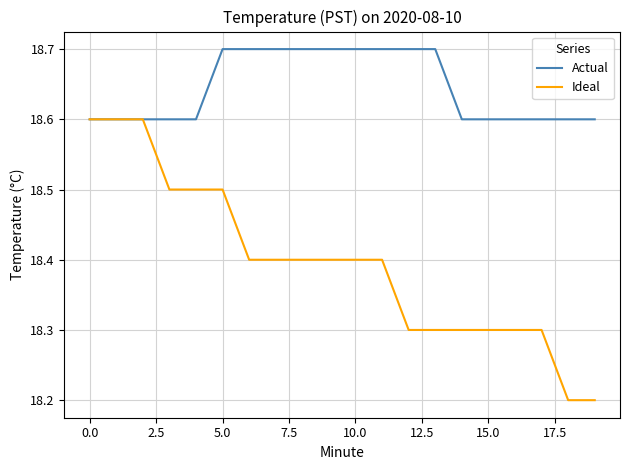

What are all the series names shown in the legend?

Actual, Ideal